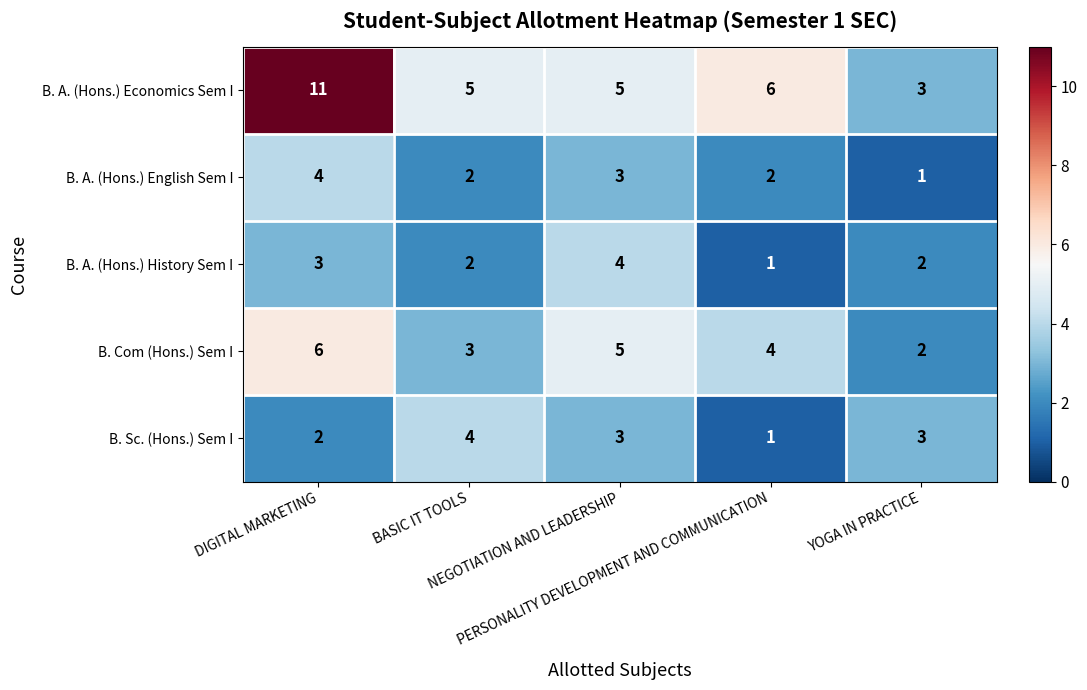

How many B. A. (Hons.) History Sem I values are between 2 and 3?

3